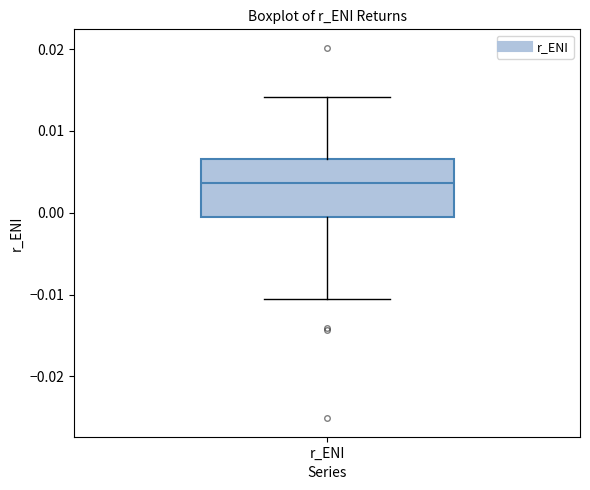

Transcribe this box plot: give where the median line is, the range the box spans, and where the two whiskers end, as read against the y-axis. The values are not printed on the chart, so give them approximately, as read against the axis.

median 0.004, box -0.001 to 0.007, whiskers -0.011 to 0.014